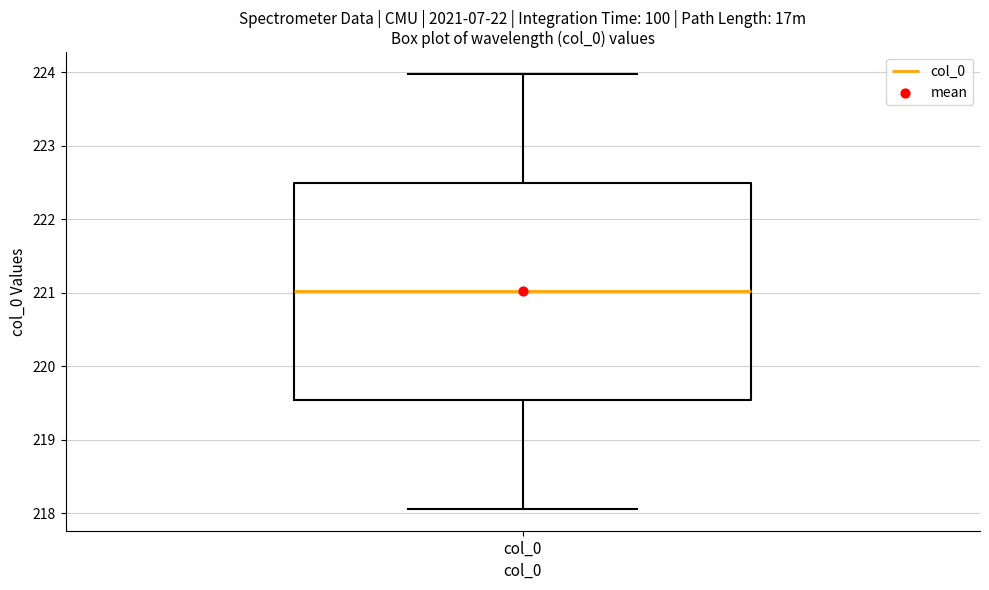

Where does the lower whisker of the box for col_0 end on the y-axis? The values are not printed on the chart, so give them approximately, as read against the axis.

218.1